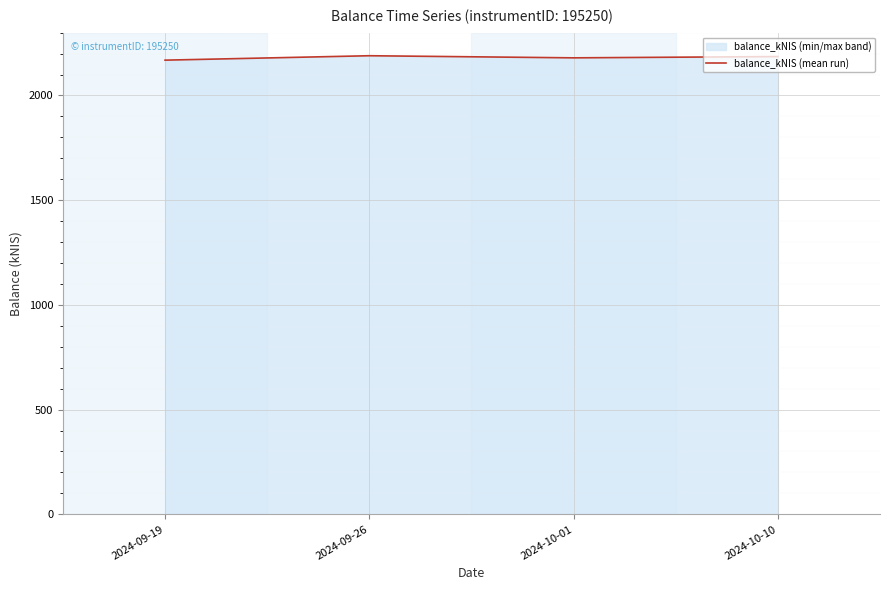

What is the difference between the values at 2024-10-01 and 2024-09-19?

11.1